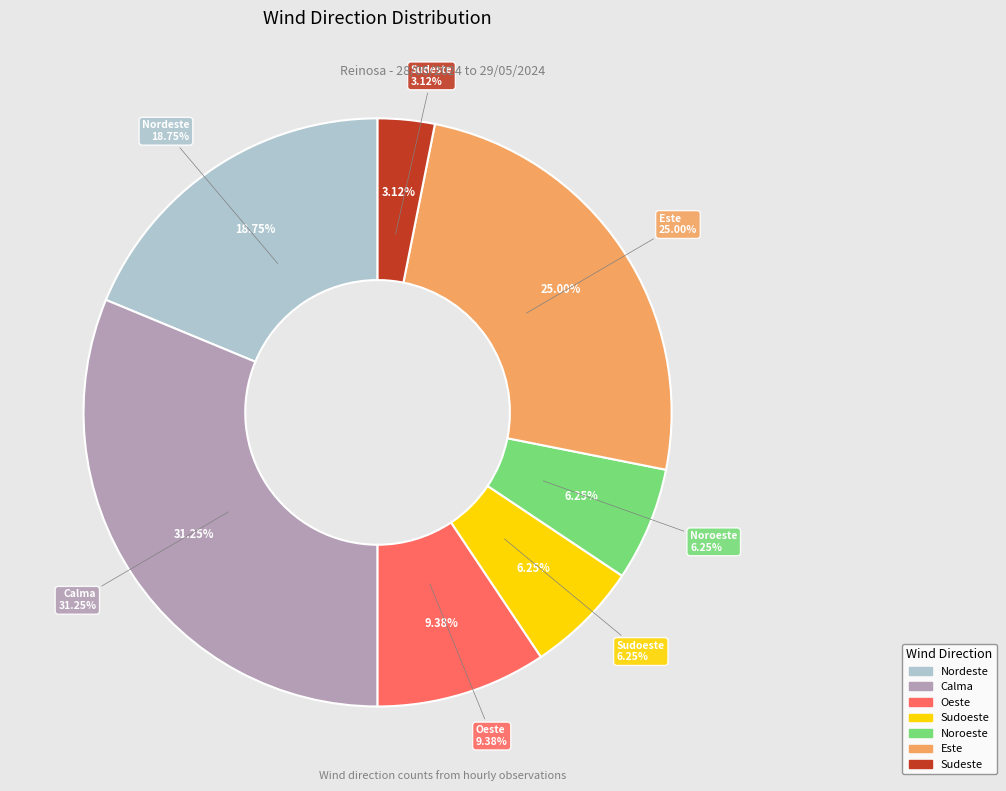

To the nearest percent, what portion does Nordeste represent?

19%